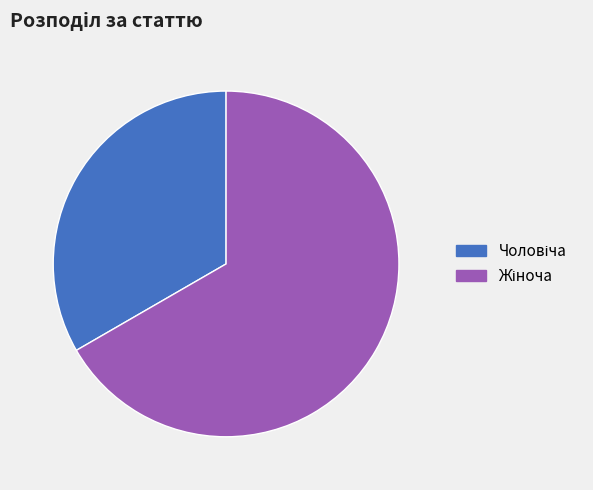

How many segments does this pie chart have?

2